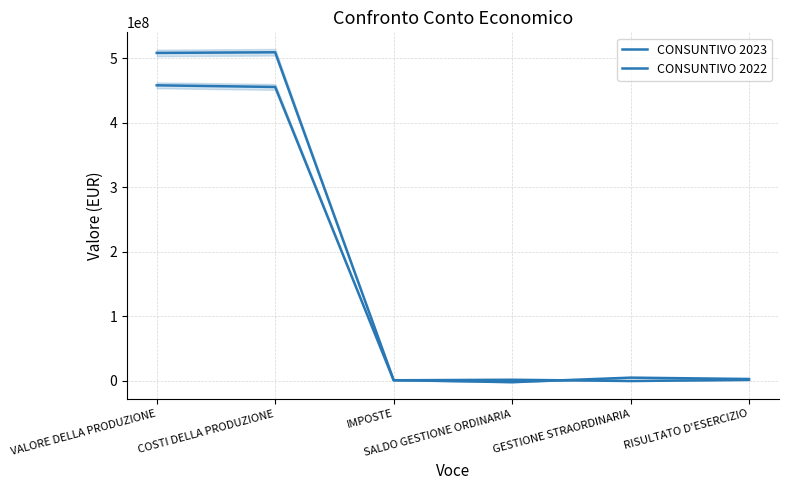

How many interior local valleys does the CONSUNTIVO 2022 series have?

2